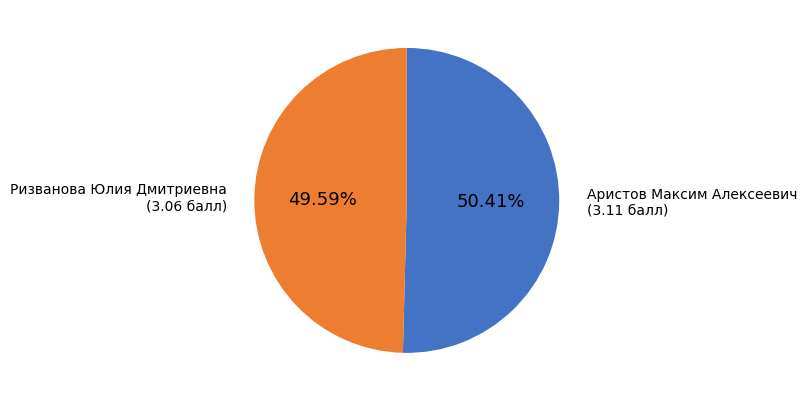

Which category has the smallest portion of the pie?

Ризванова Юлия Дмитриевна